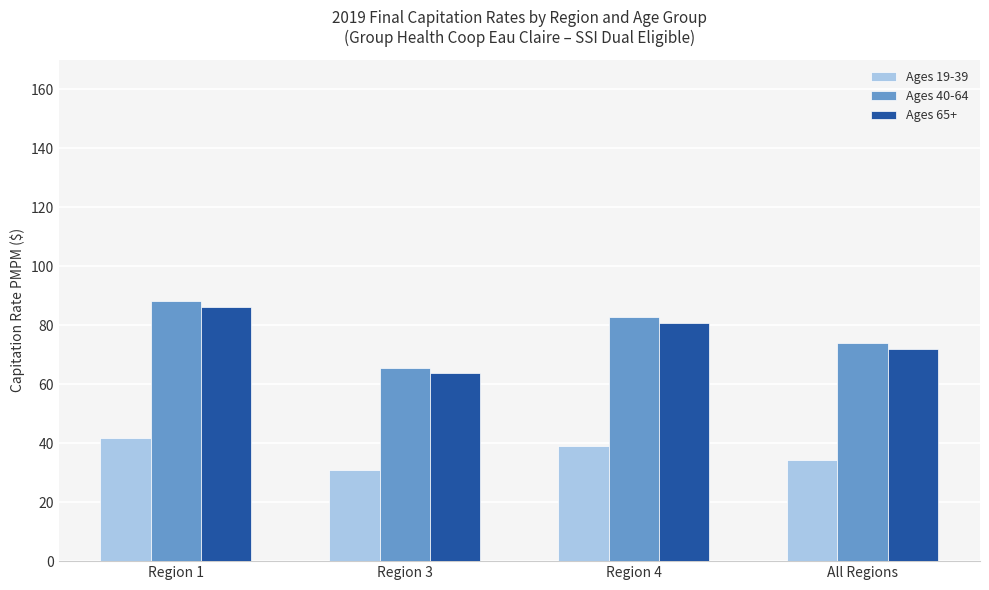

What is the label of the 1st bar from the left?

Region 1